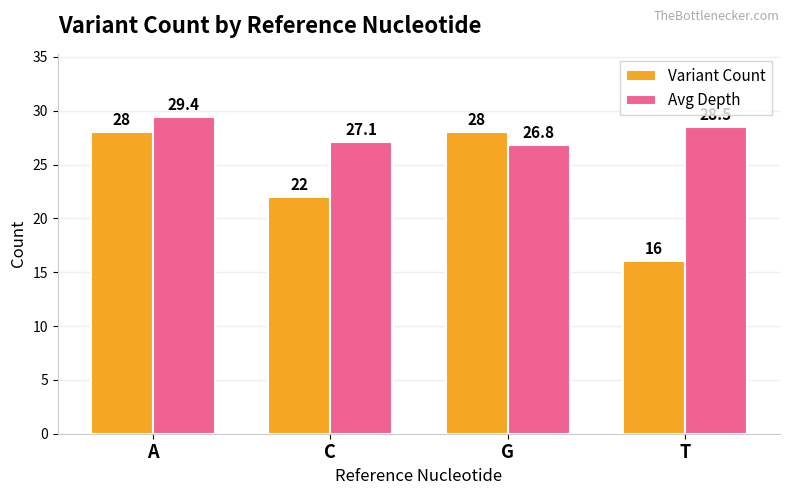

The value of Avg Depth at T is 28.5. True or false?

True